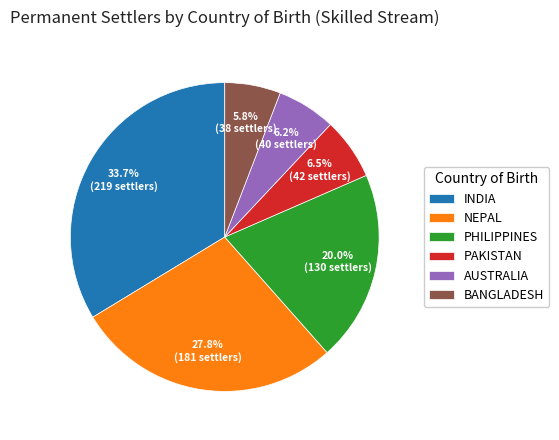

Count the number of slices in the pie.

6